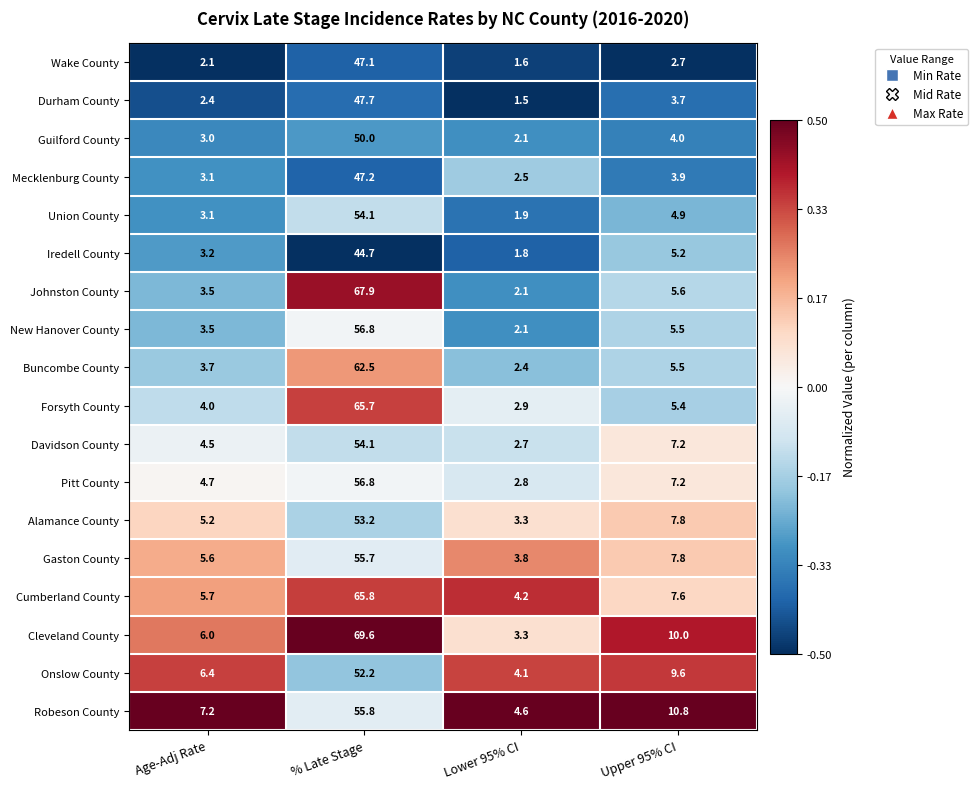

What is the total value across all series at Upper 95% CI?

114.4